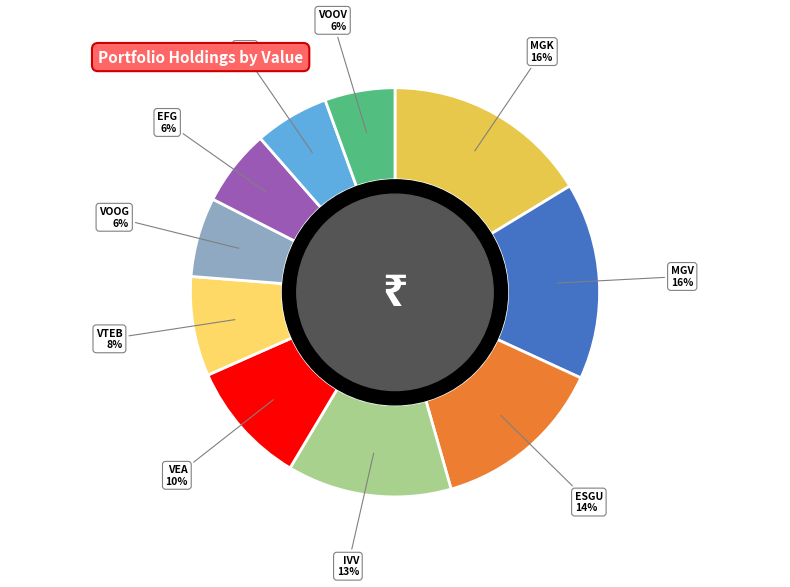

To the nearest percent, what is the average slice percentage?

10%